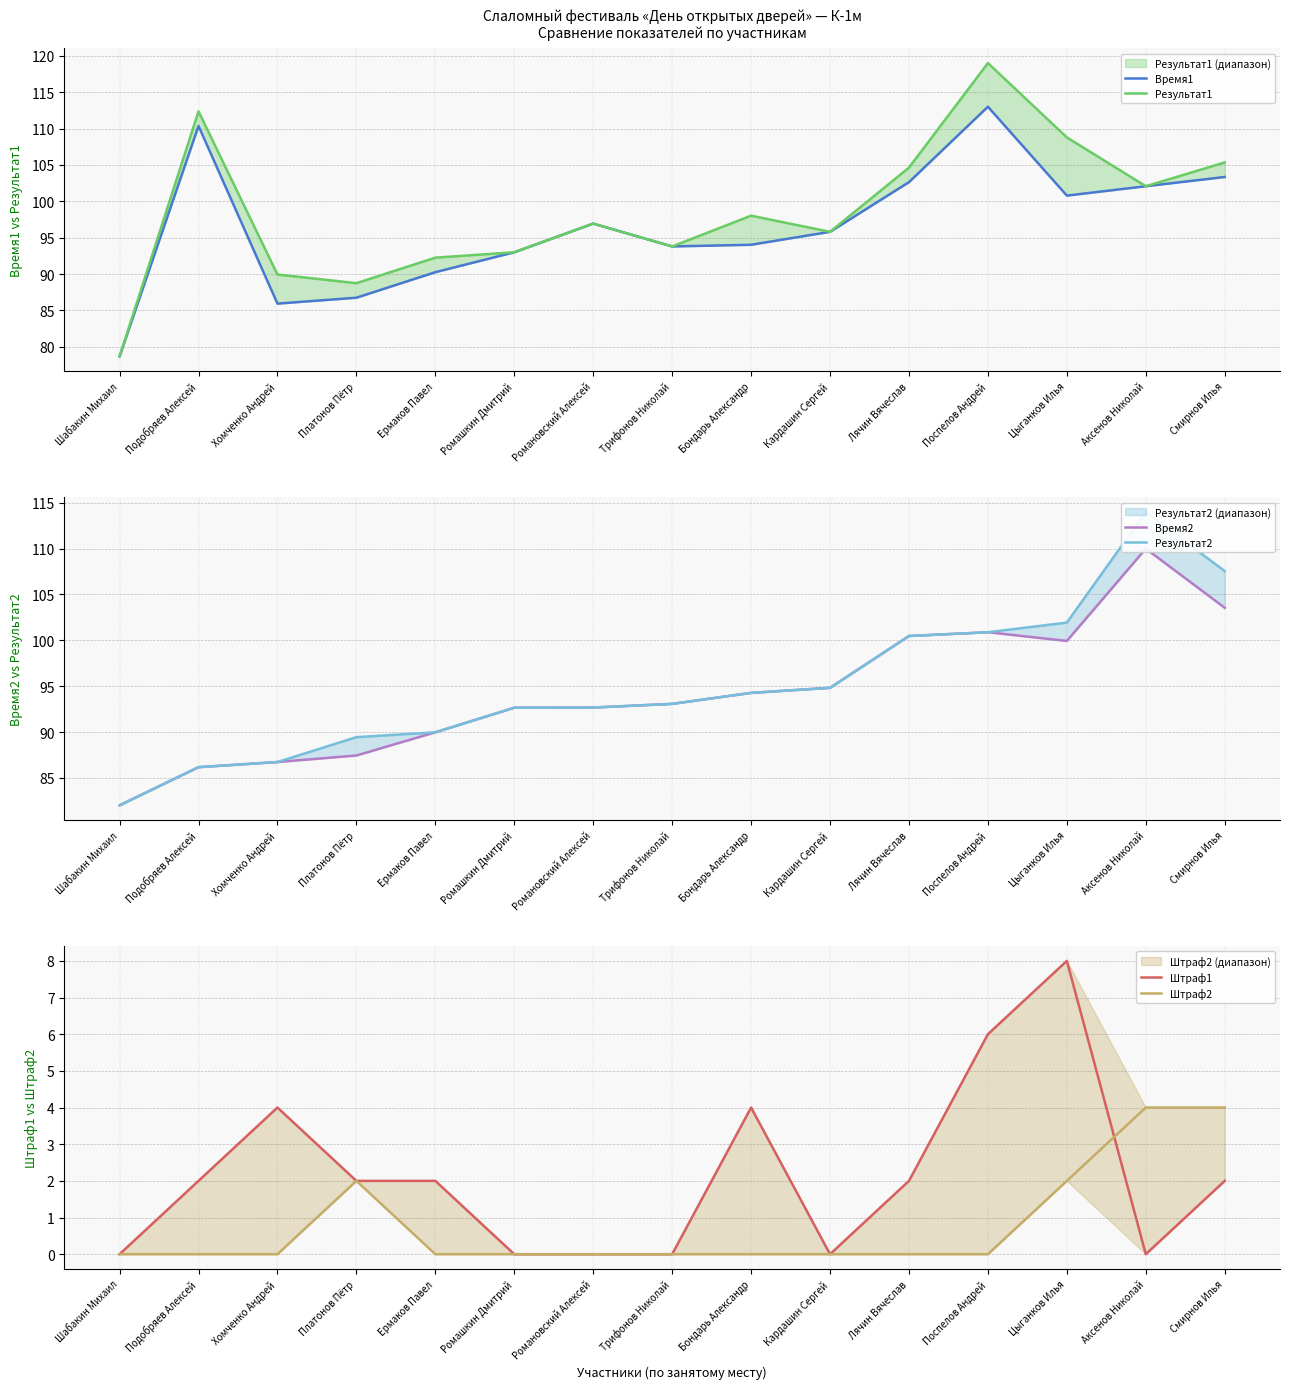

What is the value of the Результат1 point at the 2nd from the left?

112.4